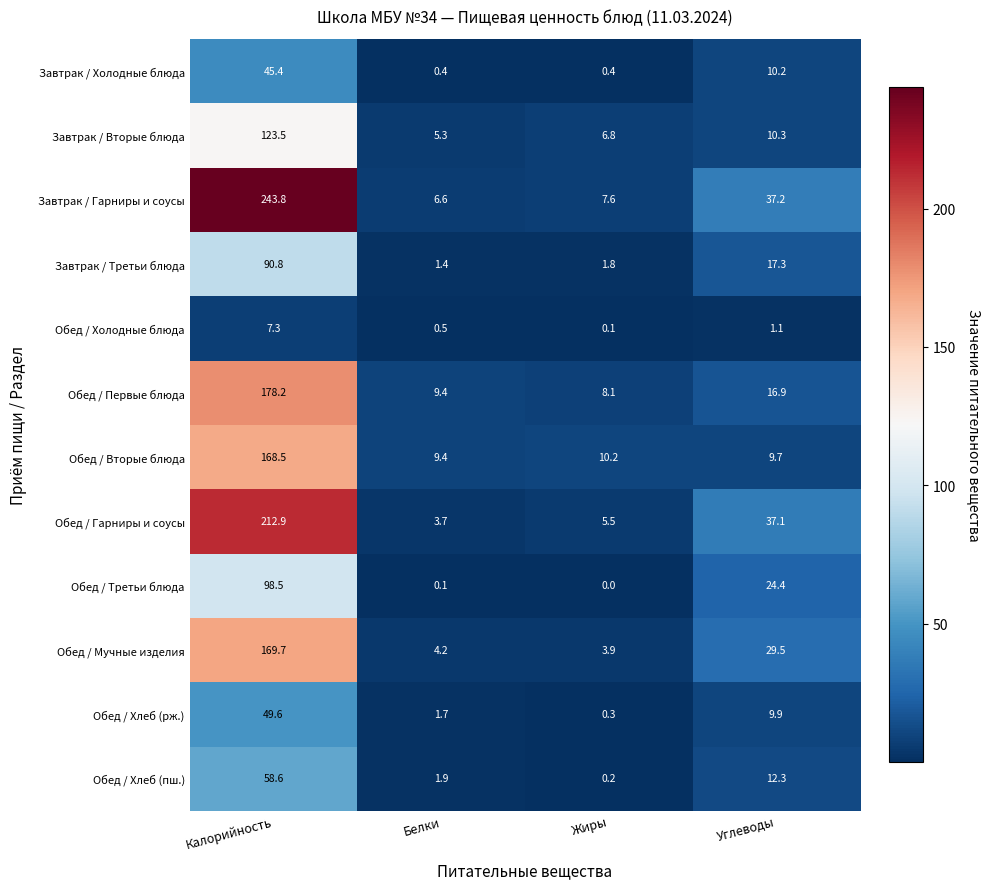

Rank the series by their maximum value, from lowest to highest.

Обед / Холодные блюда, Завтрак / Холодные блюда, Обед / Хлеб (рж.), Обед / Хлеб (пш.), Завтрак / Третьи блюда, Обед / Третьи блюда, Завтрак / Вторые блюда, Обед / Вторые блюда, Обед / Мучные изделия, Обед / Первые блюда, Обед / Гарниры и соусы, Завтрак / Гарниры и соусы